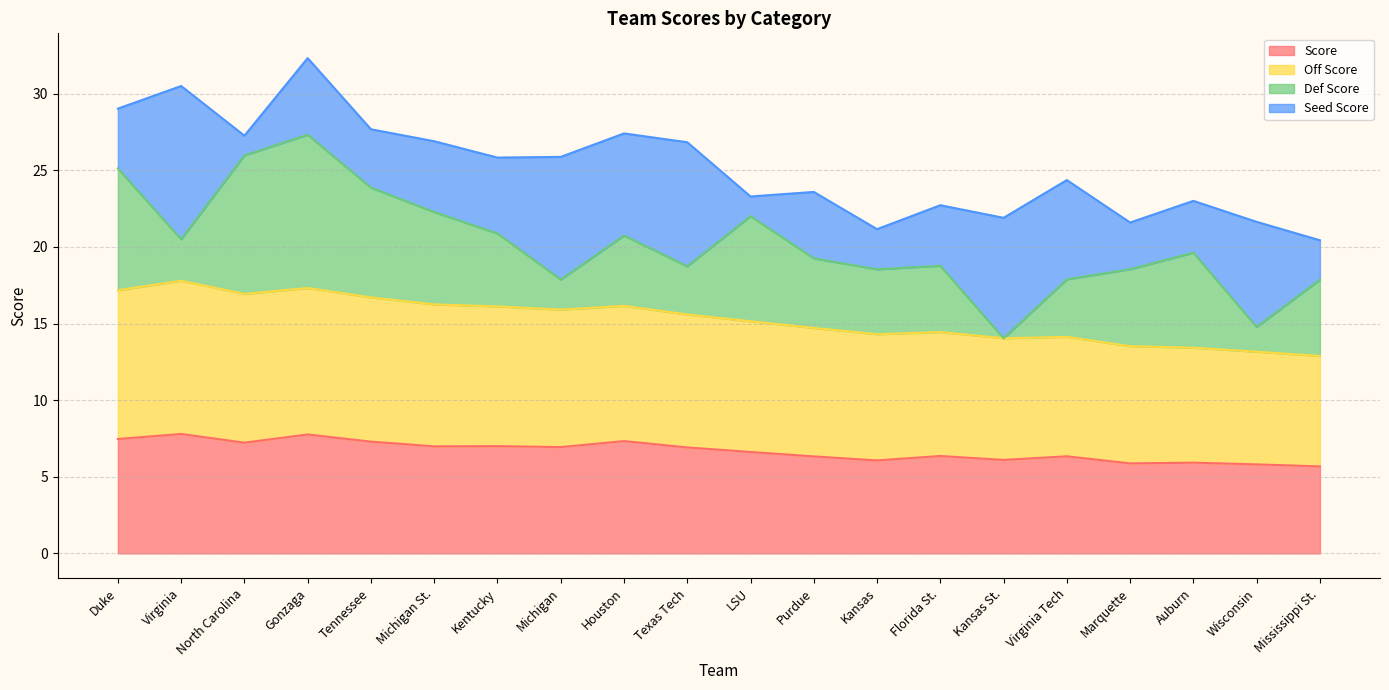

The value of Score at Duke is 7.5. True or false?

True